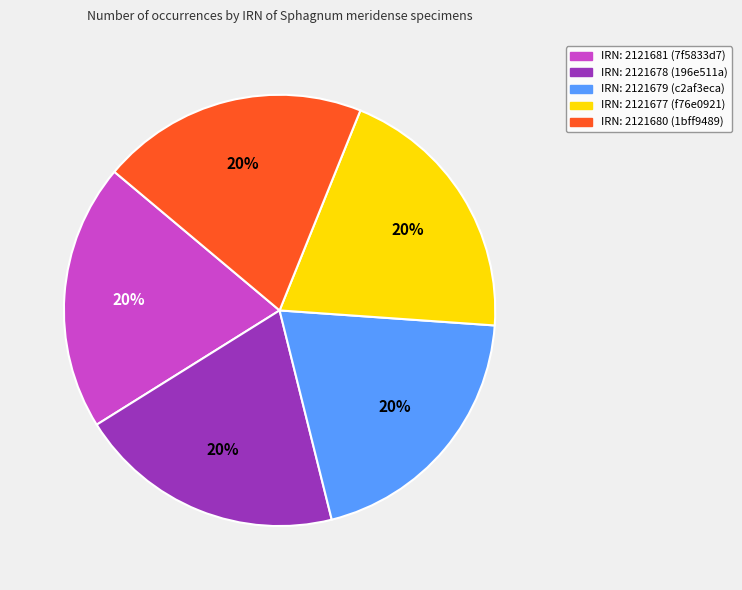

True or false: IRN: 2121681 (7f5833d7) accounts for 20% of the total.

True